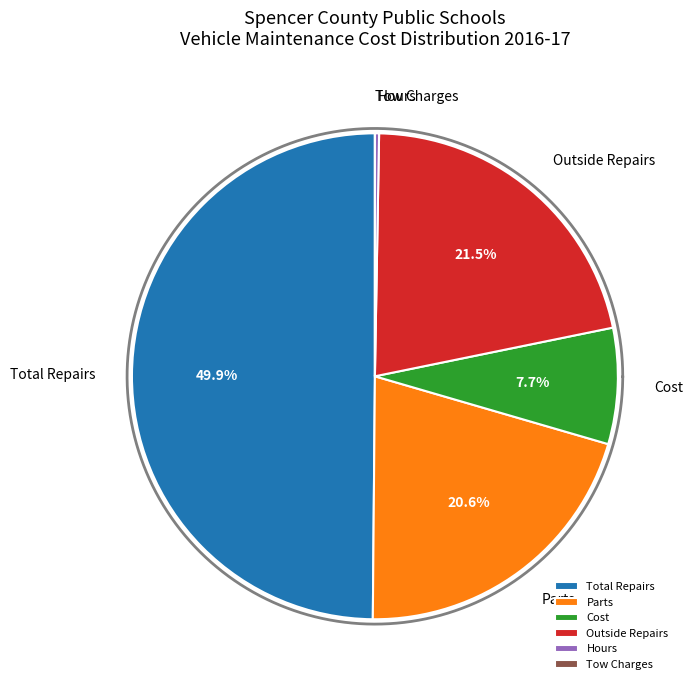

Which category has the smallest portion of the pie?

Tow Charges